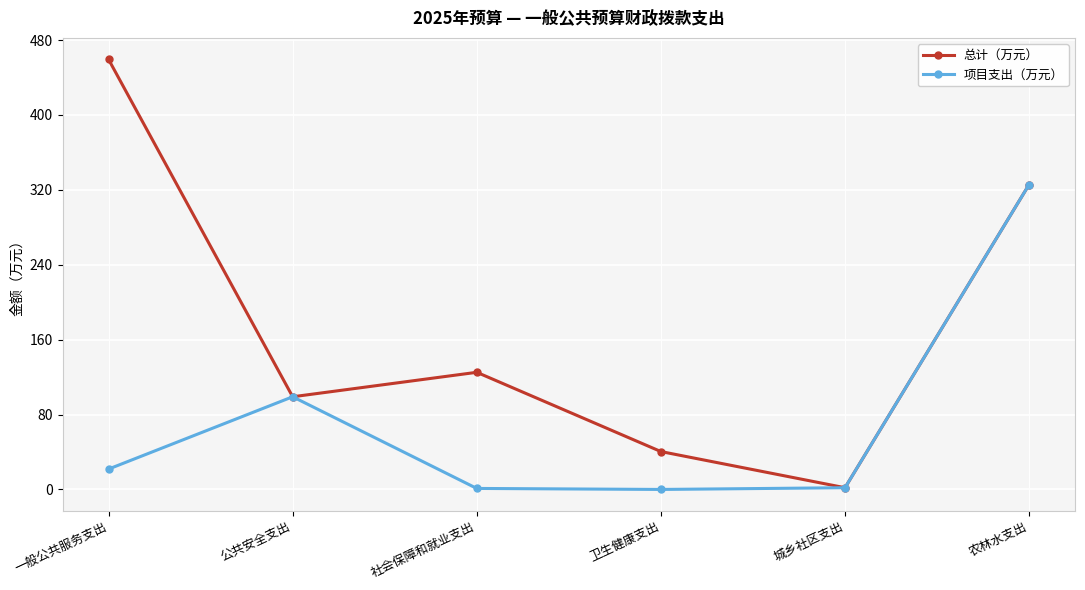

What is the value of the 项目支出（万元） point at the 6th from the left?

325.7